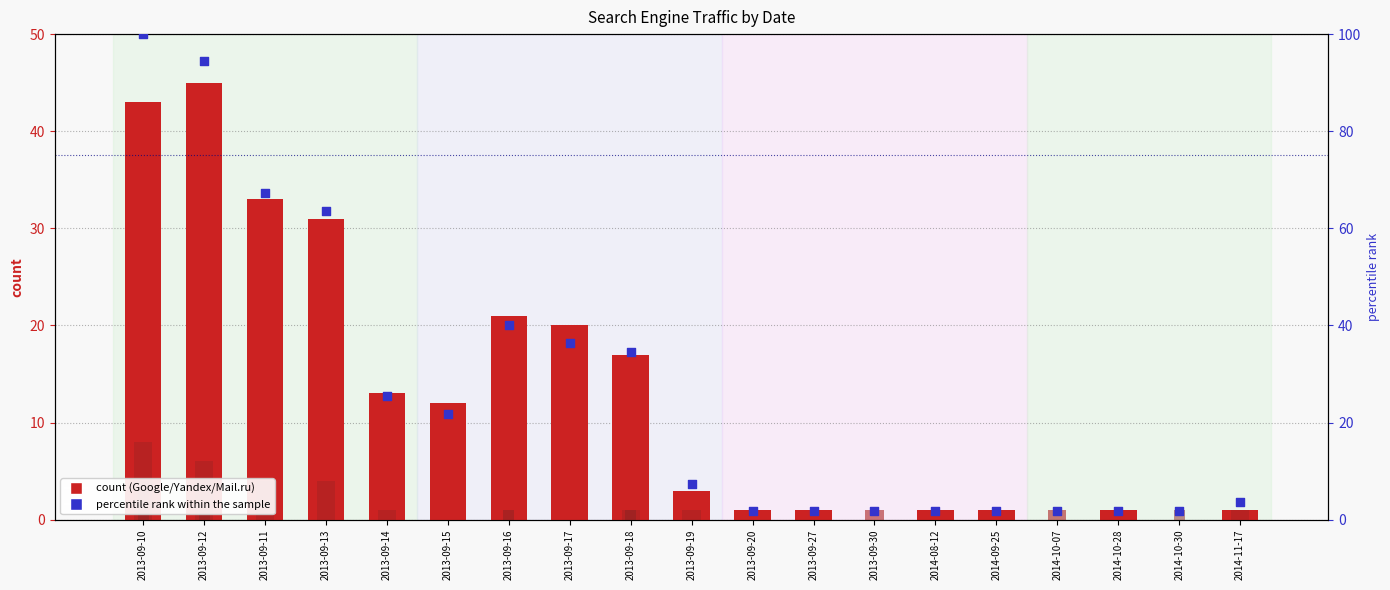

What are all the series names shown in the legend?

Google, Yandex, Mail.ru, percentile rank within the sample